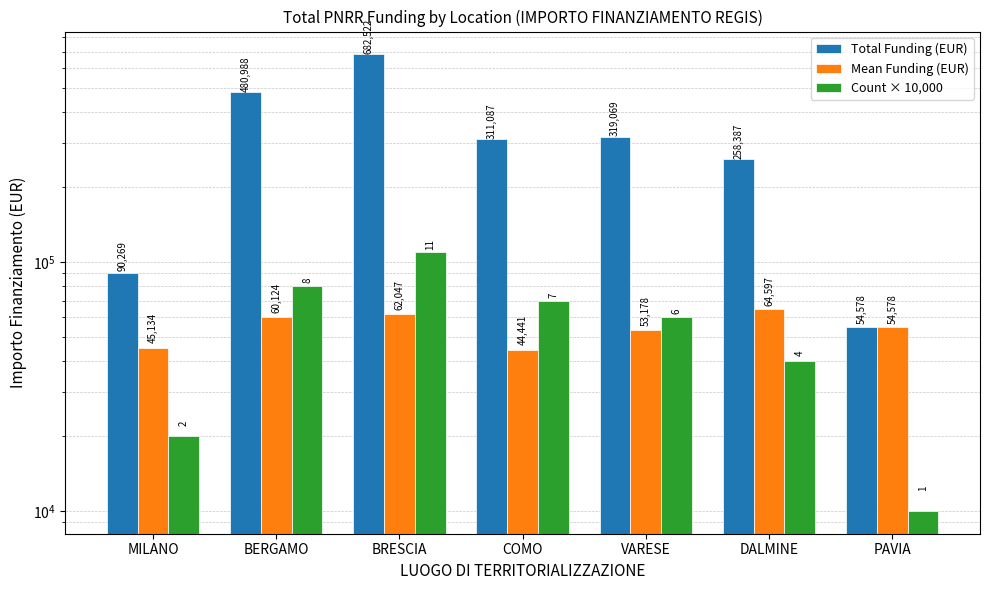

Which series has the widest spread of values?

Total Funding (EUR)